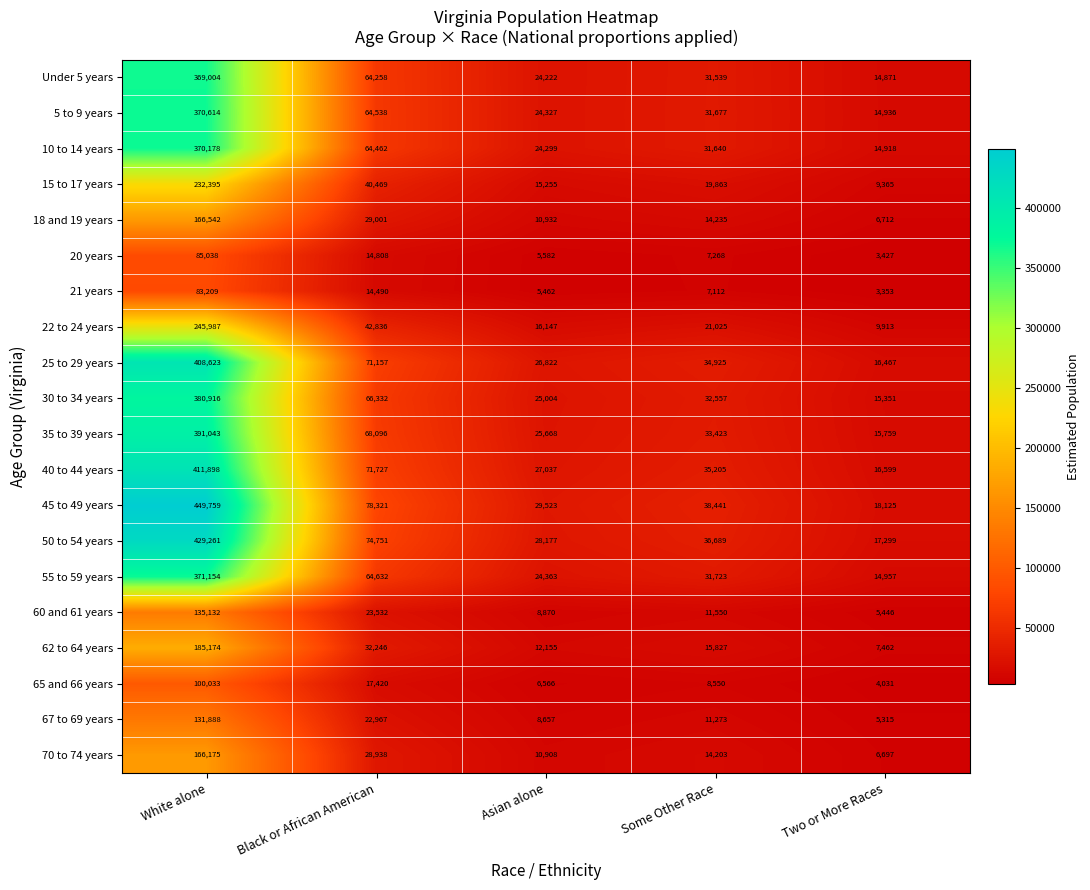

Which category has the lowest value in the 18 and 19 years series?

Two or More Races